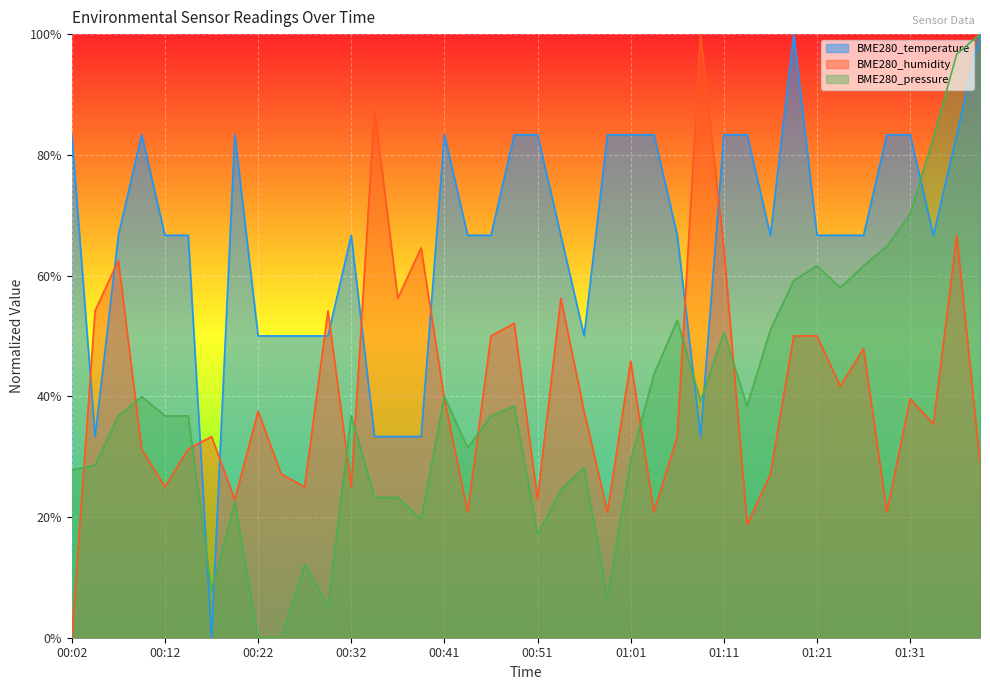

Which series has the widest spread of values?

BME280_temperature